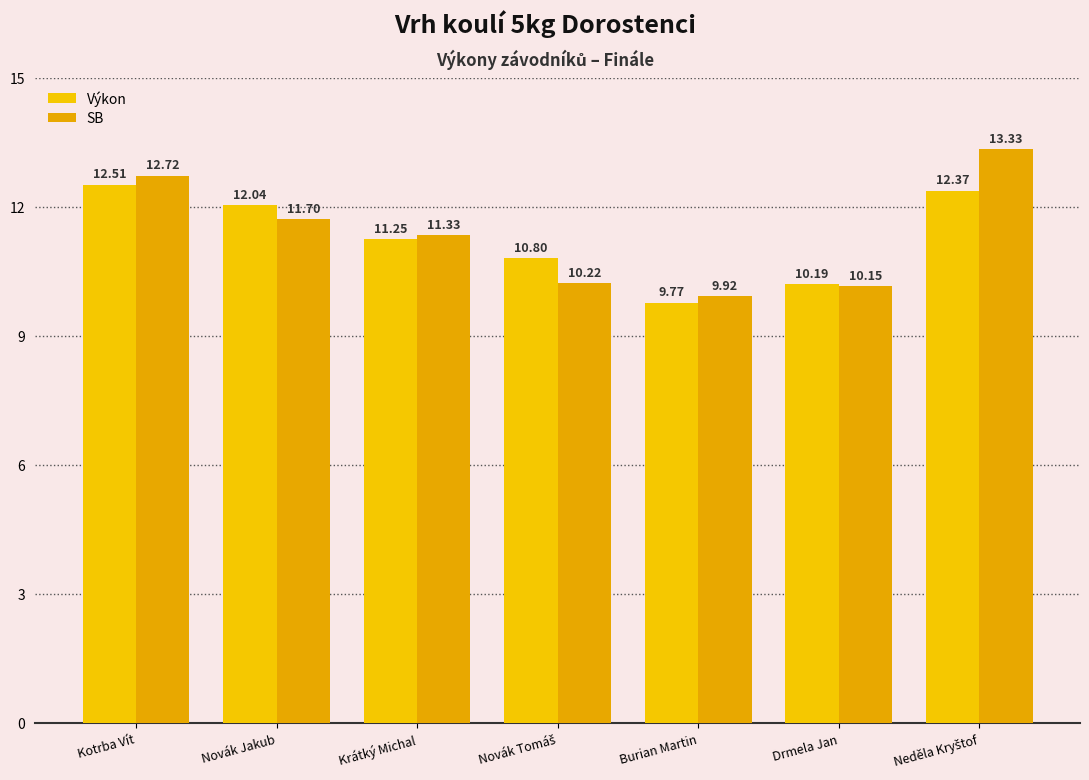

At how many categories does at least one series exceed 11?

4